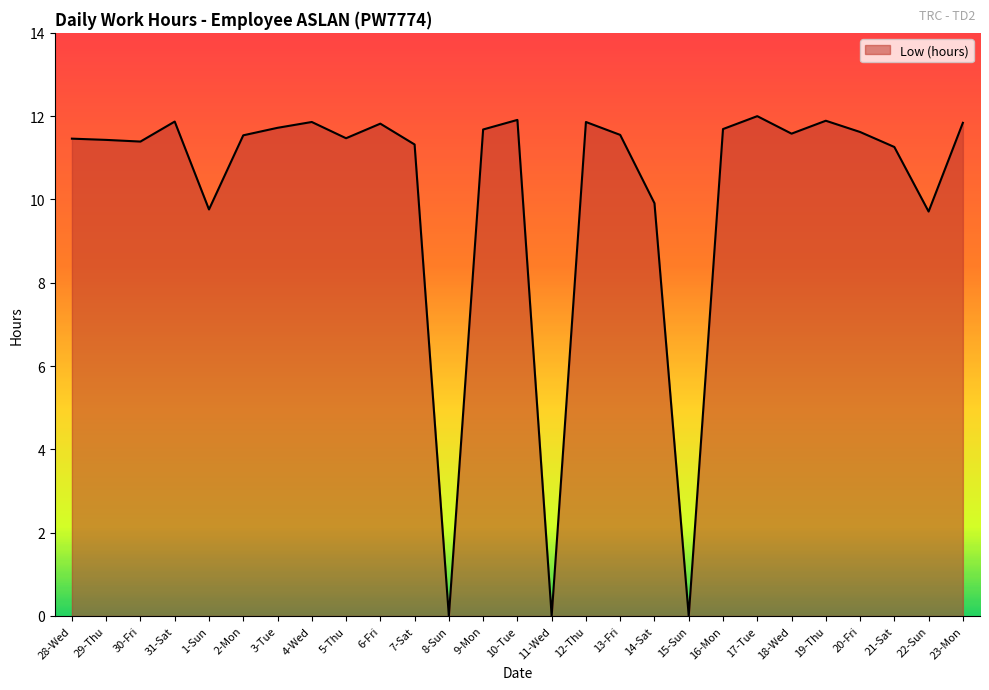

What is the change in value from 7-Sat to 11-Wed?

-11.3